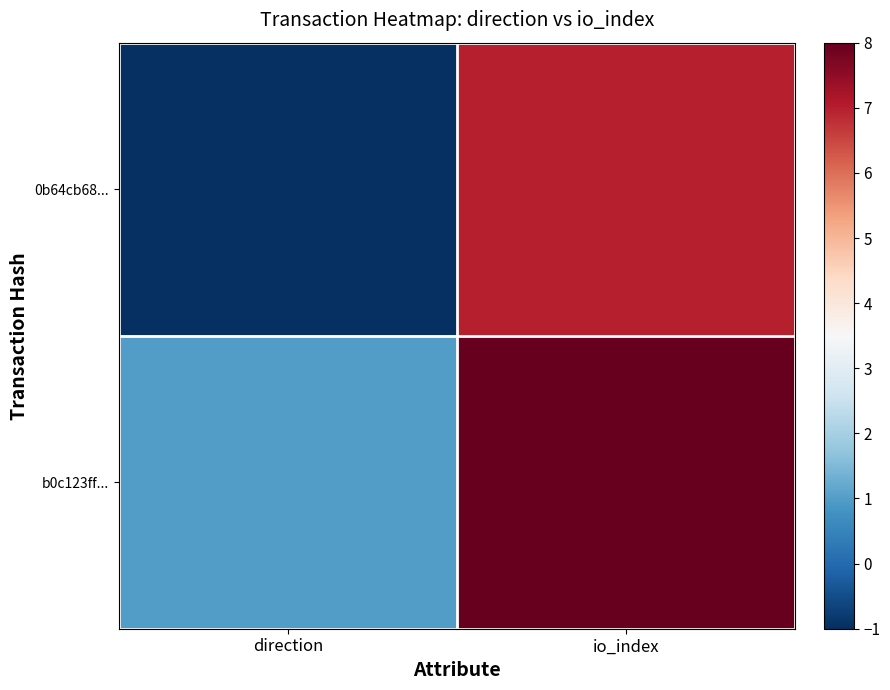

At which category is the sum across all series the highest?

io_index